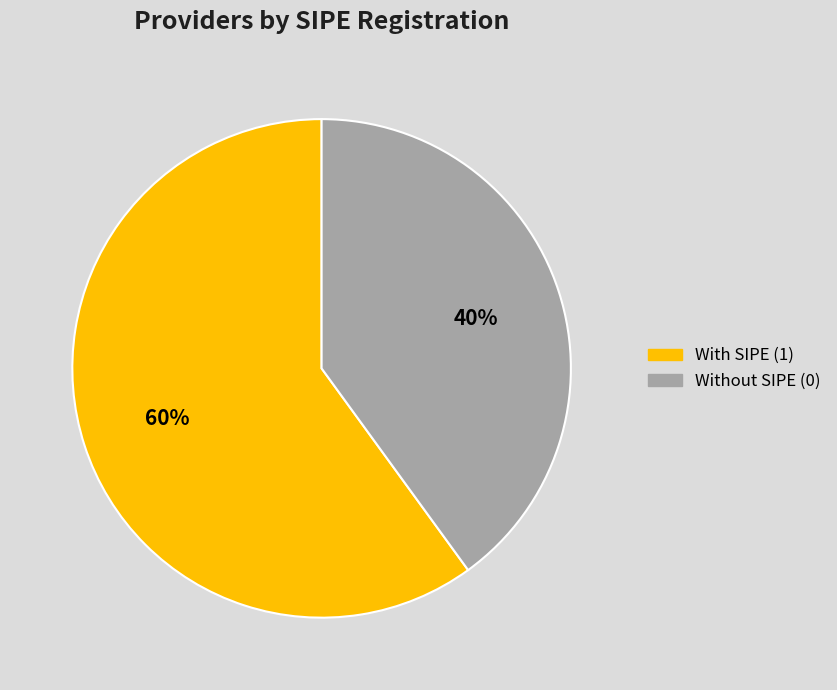

Is it true that With SIPE (1) is 51% of the pie?

False